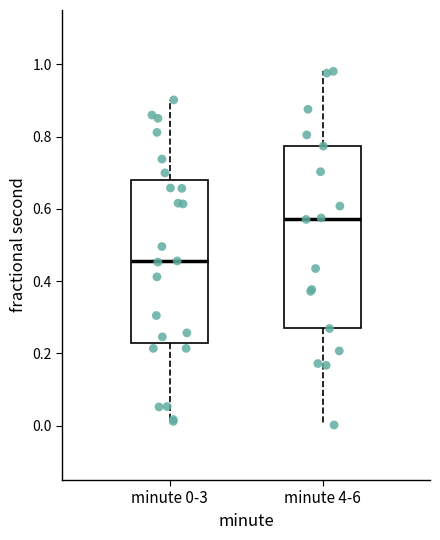

Comparing the boxes themselves (not the whiskers), which one is the tallest?

minute 4-6